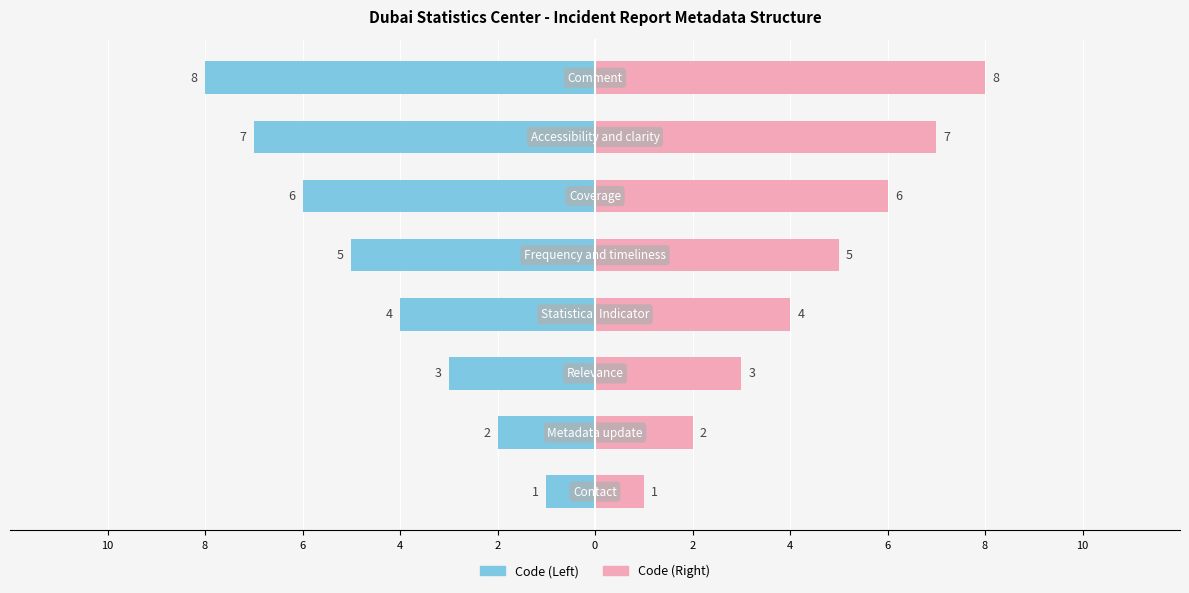

Reading left to right, extract all data points from this chart.

Code (Left): -1	-2	-3	-4	-5	-6	-7	-8
Code (Right): 1	2	3	4	5	6	7	8